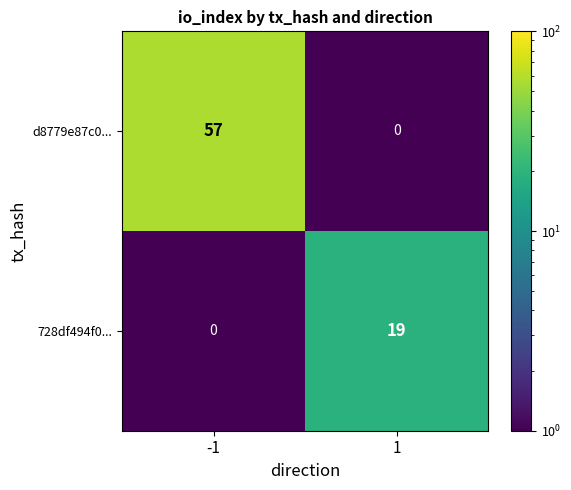

Count the number of data series in this chart.

2